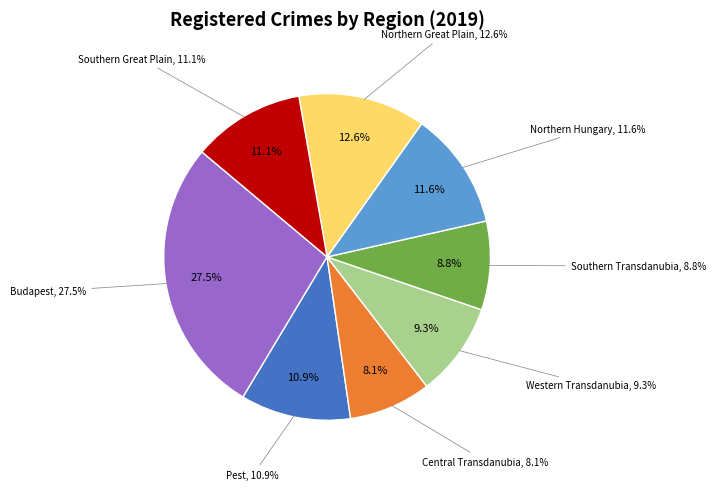

The Southern Great Plain slice represents 17% of the pie. True or false?

False